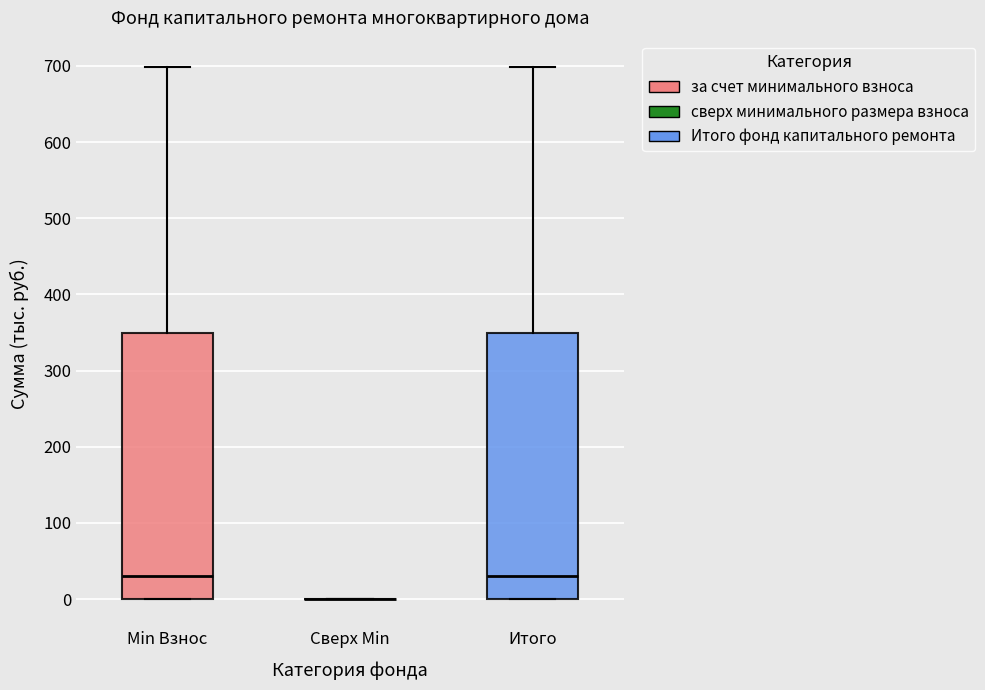

Reading left to right, read every box against the y-axis: the position of its median line, the range the box covers, and the ends of its whiskers. The values are not printed on the chart, so give them approximately, as read against the axis.

Min Взнос: median 30, box 0 to 350, whiskers 0 to 700
Сверх Min: box collapsed to a line at 0, whiskers 0 to 0
Итого: median 30, box 0 to 350, whiskers 0 to 700